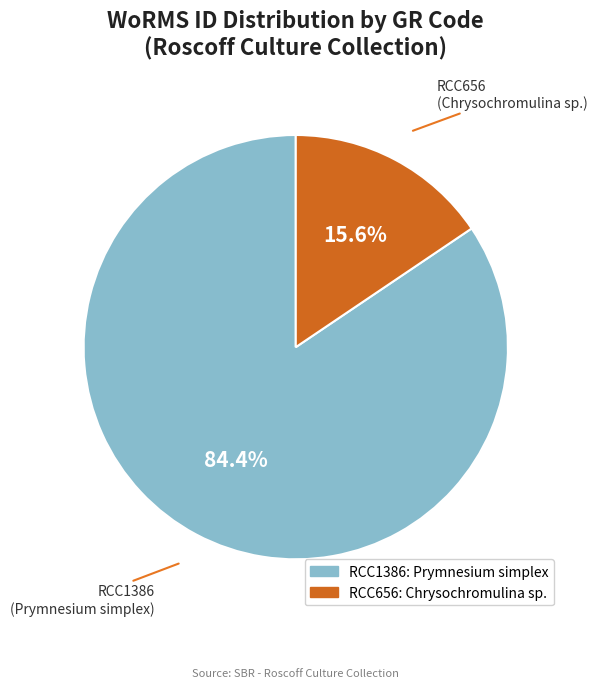

Between RCC656 and RCC1386, which is larger?

RCC1386